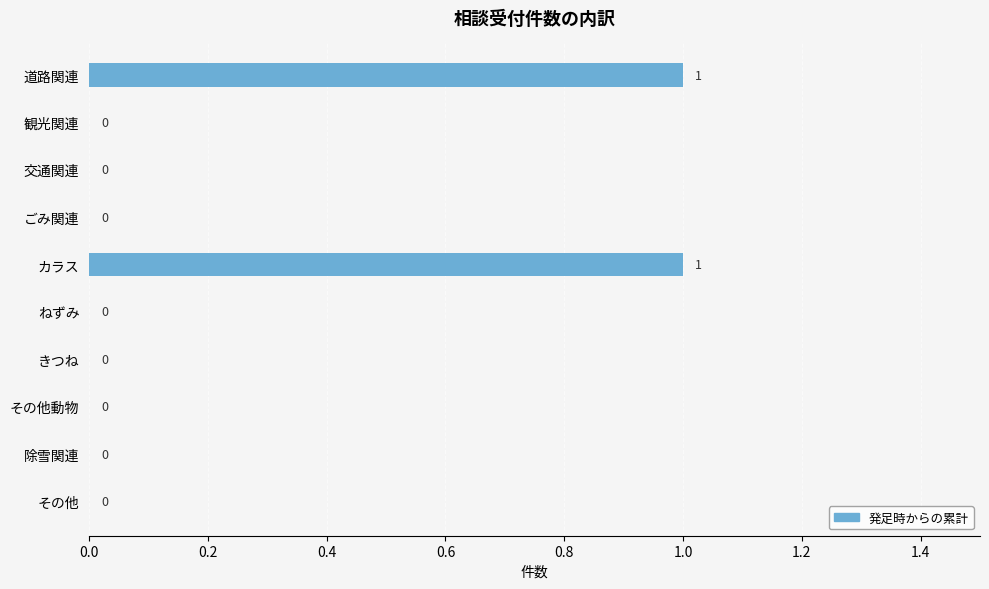

How many data points are above 0?

2